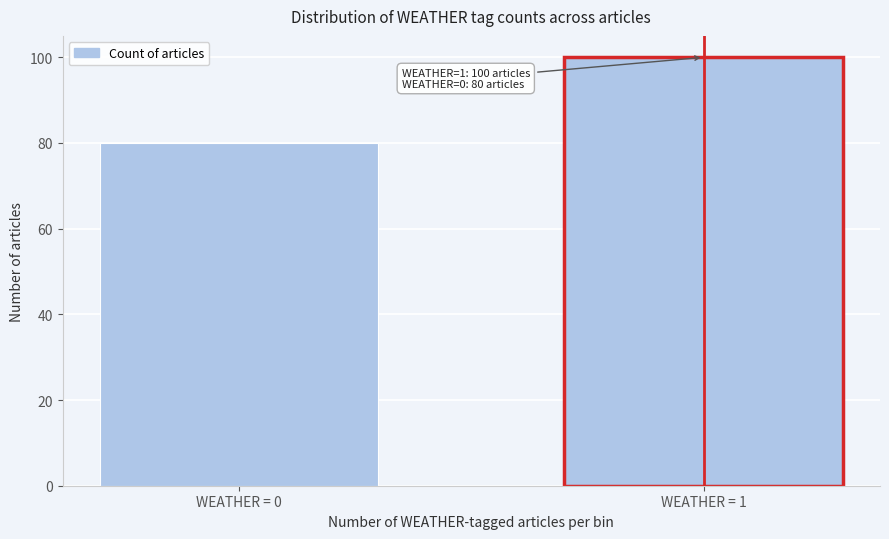

Reading right to left, list all the values displayed in this chart.

WEATHER = 1=100	WEATHER = 0=80